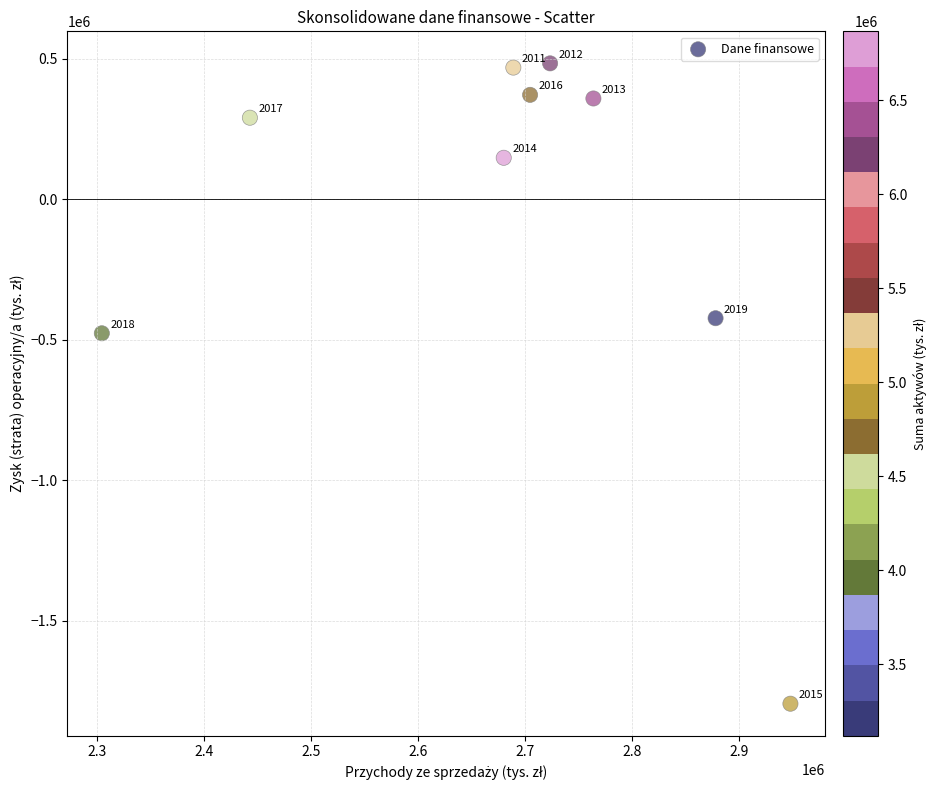

What is the range of Y values (max minus min)?

2279399